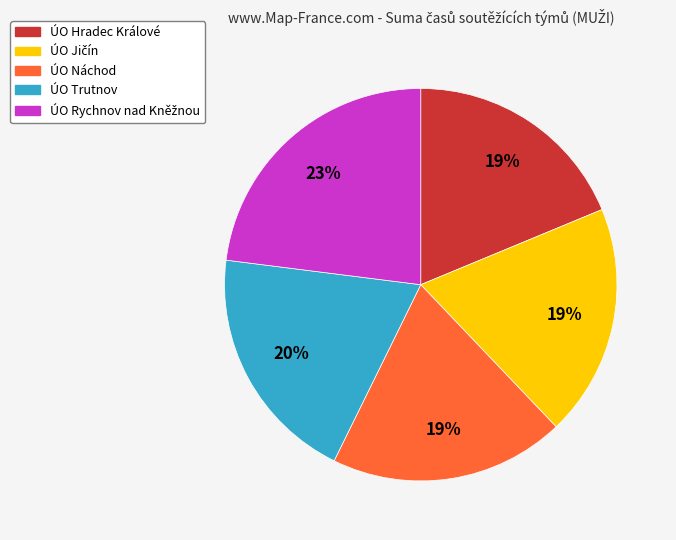

Is it true that ÚO Náchod is 32% of the pie?

False